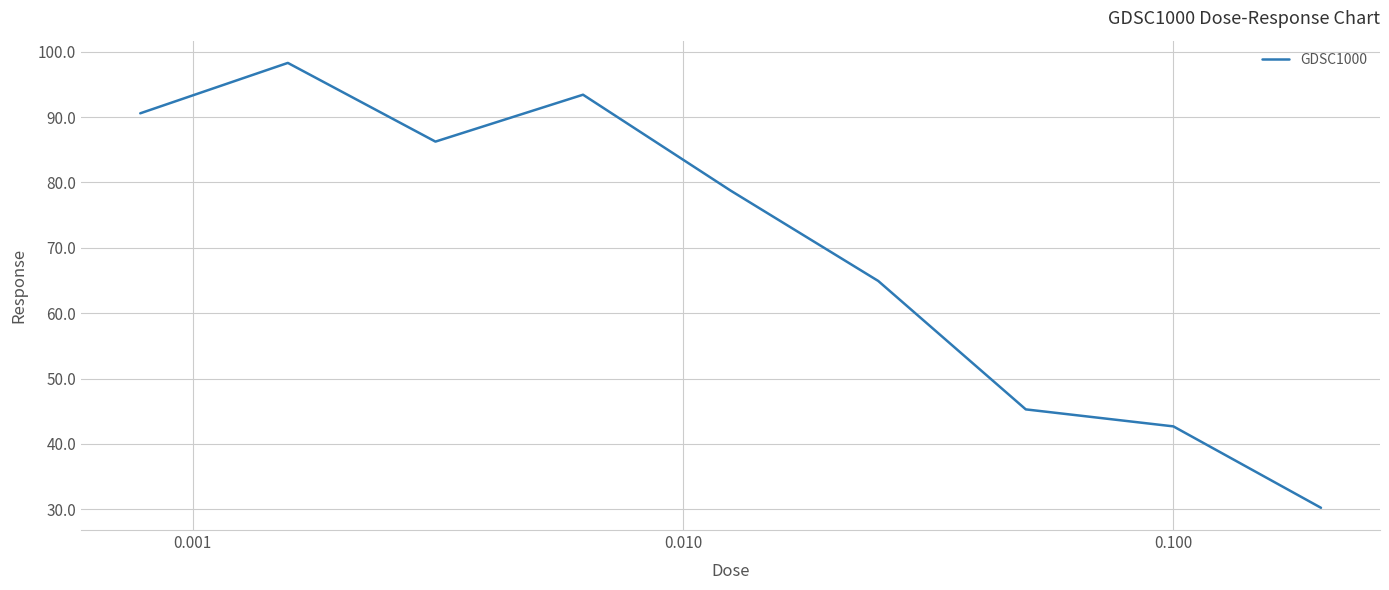

What is the difference between the maximum and minimum values?

68.0